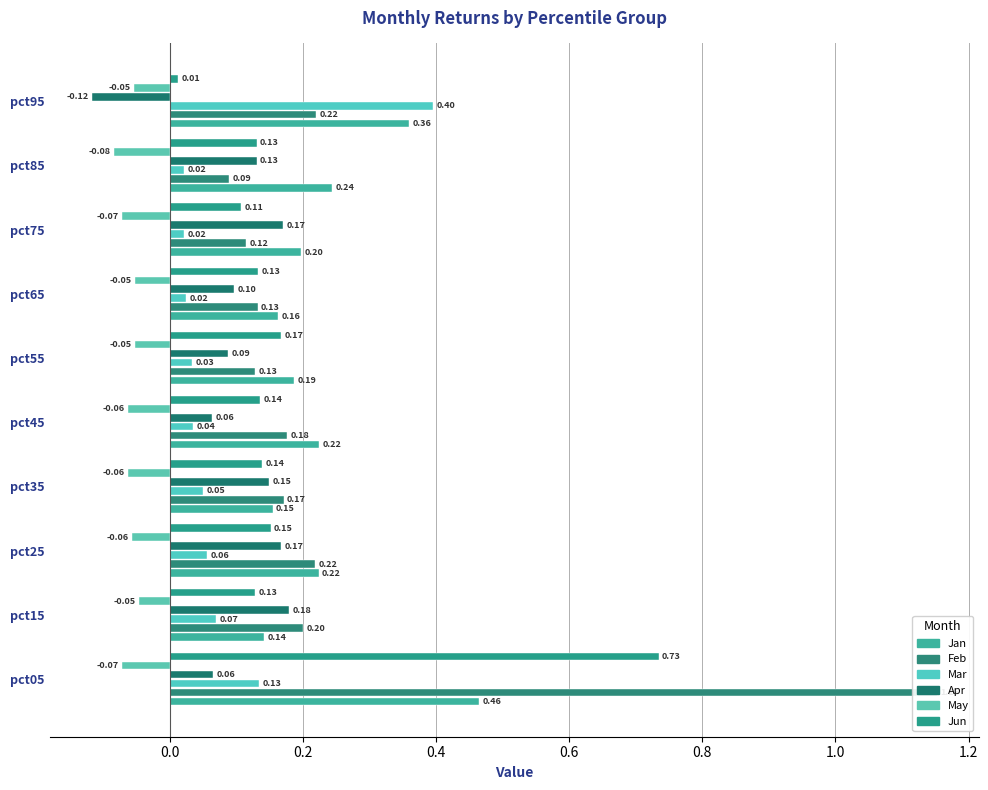

How many values in Apr are above zero?

9